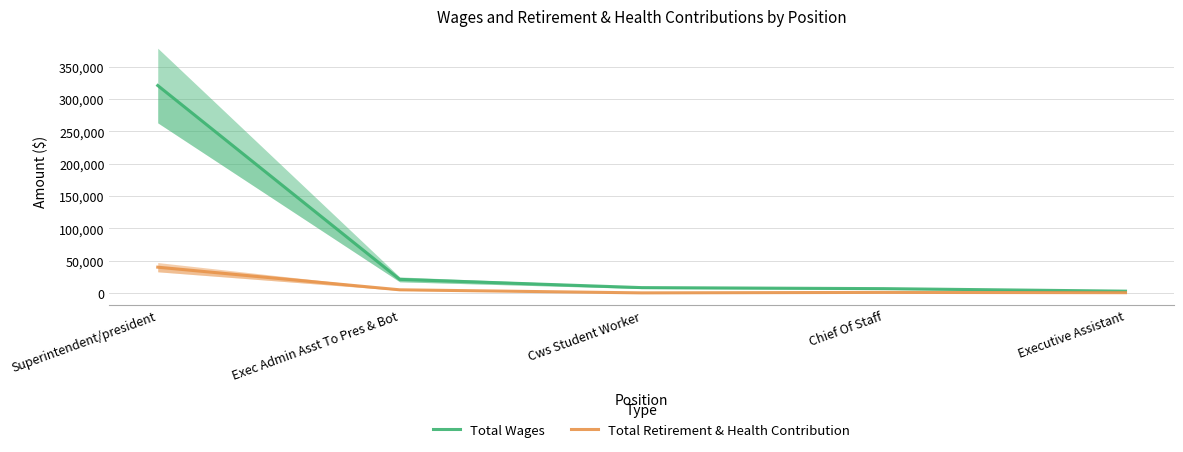

How many lines are shown in the chart?

2